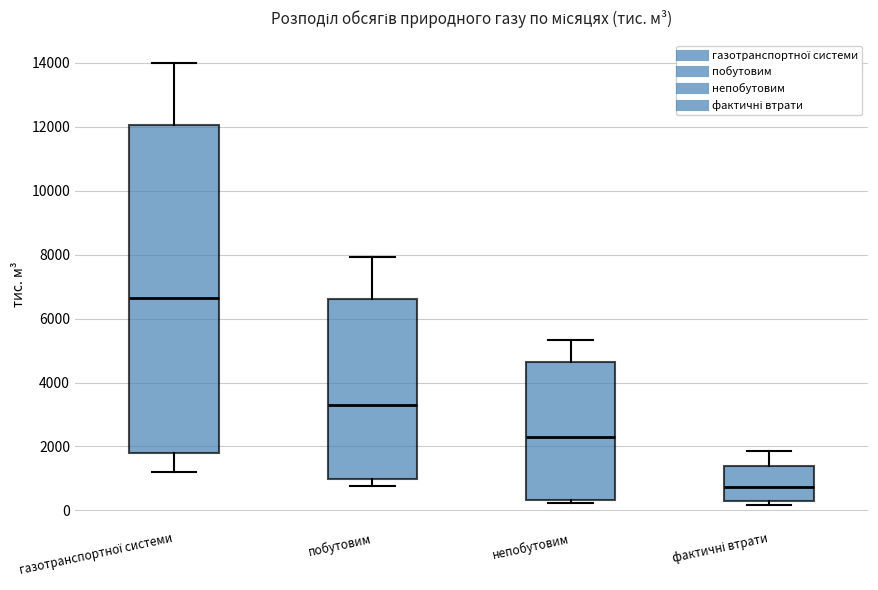

Reading left to right, read every box against the y-axis: the position of its median line, the range the box covers, and the ends of its whiskers. The values are not printed on the chart, so give them approximately, as read against the axis.

газотранспортної системи: median 6600, box 1800 to 12000, whiskers 1200 to 14000
побутовим: median 3200, box 1000 to 6600, whiskers 800 to 8000
непобутовим: median 2200, box 400 to 4600, whiskers 200 to 5400
фактичні втрати: median 800, box 200 to 1400, whiskers 200 (just below the box's lower edge) to 1800